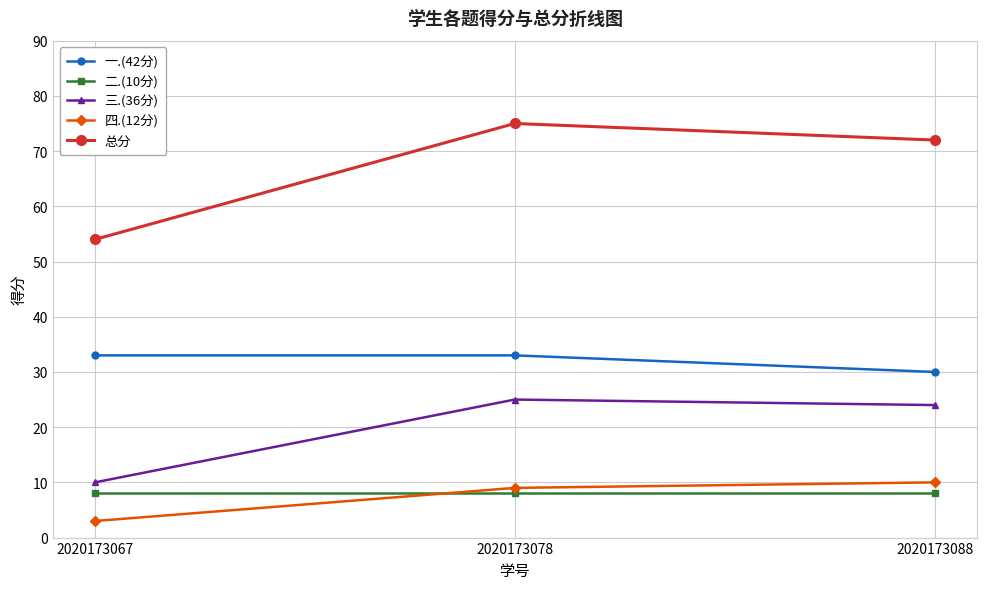

Which series has the largest range (max minus min)?

总分